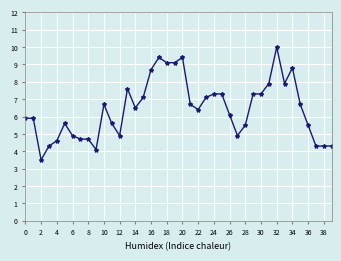

What is the difference between the maximum and minimum values?

6.5